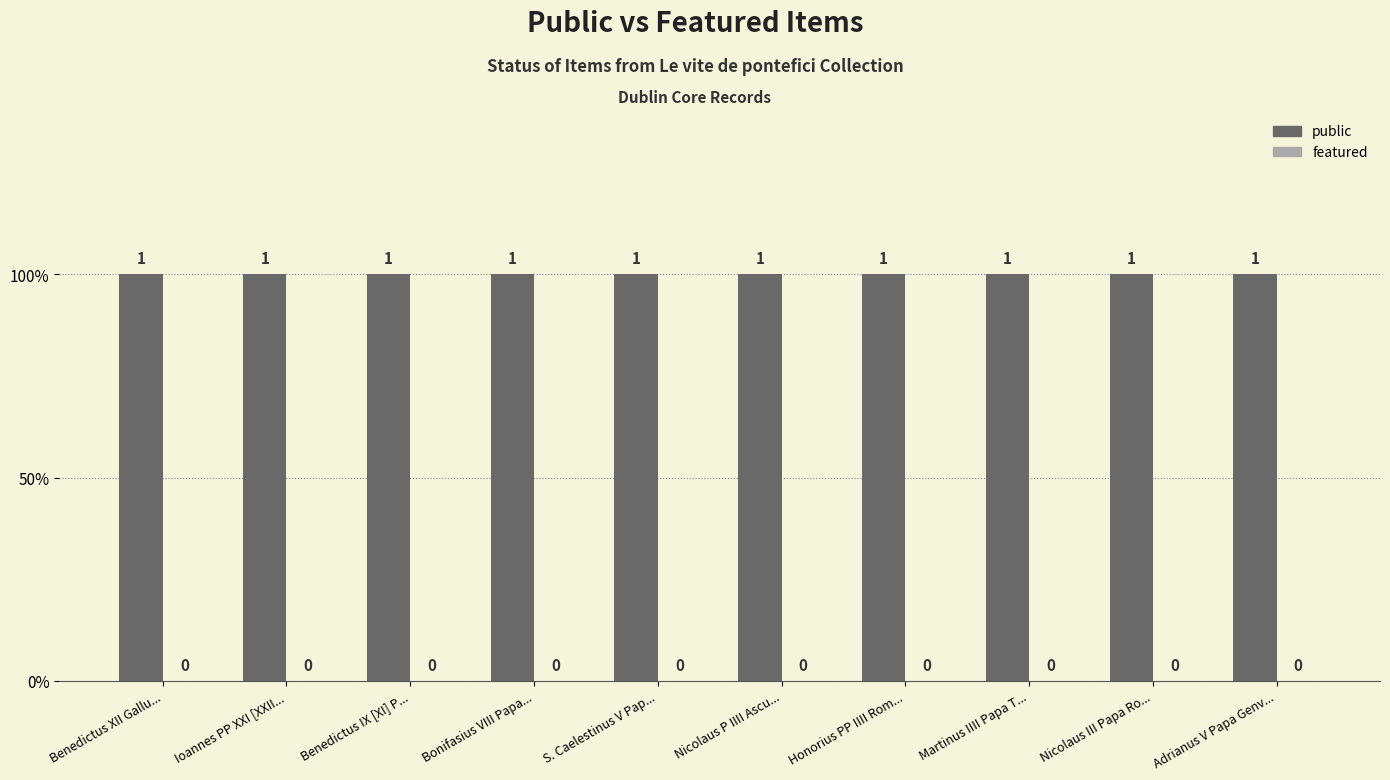

What is the approximate value of public at Adrianus V Papa Genv...?

1